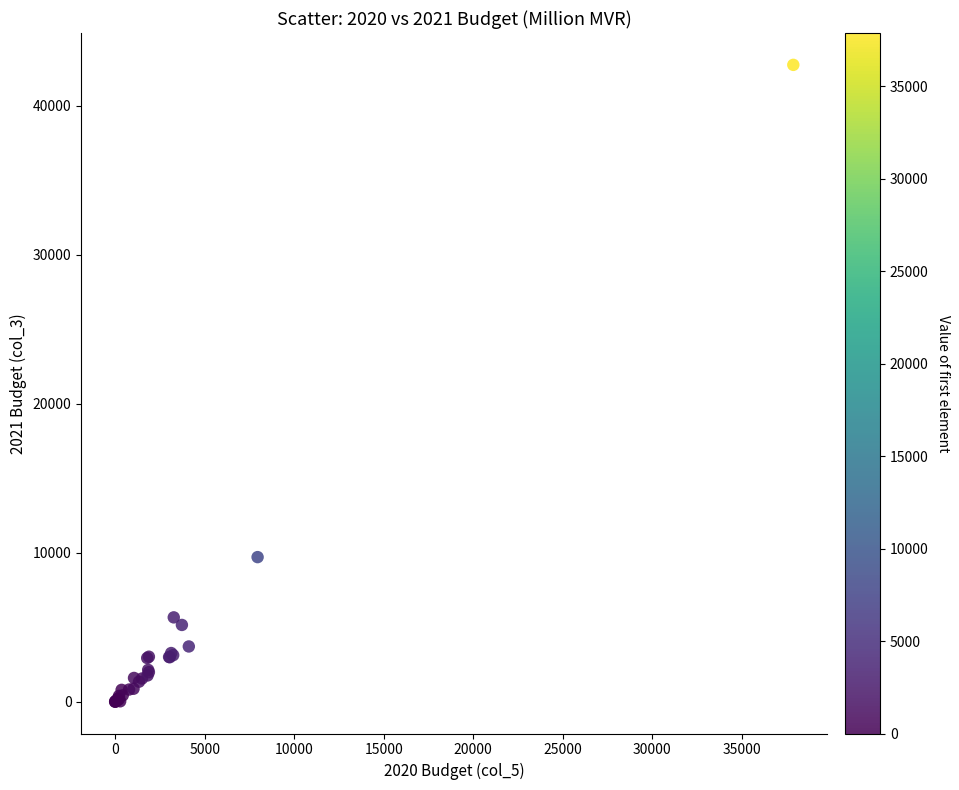

What Y value in the scatter plot is closest to 21374?

9703.9